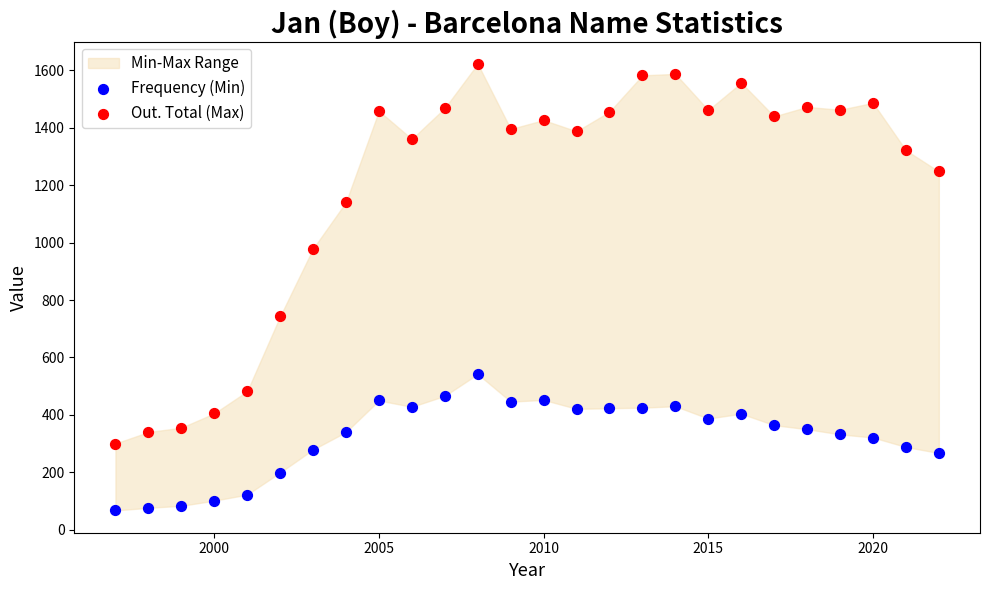

Which series contains the lowest Y value?

Frequency (Min)